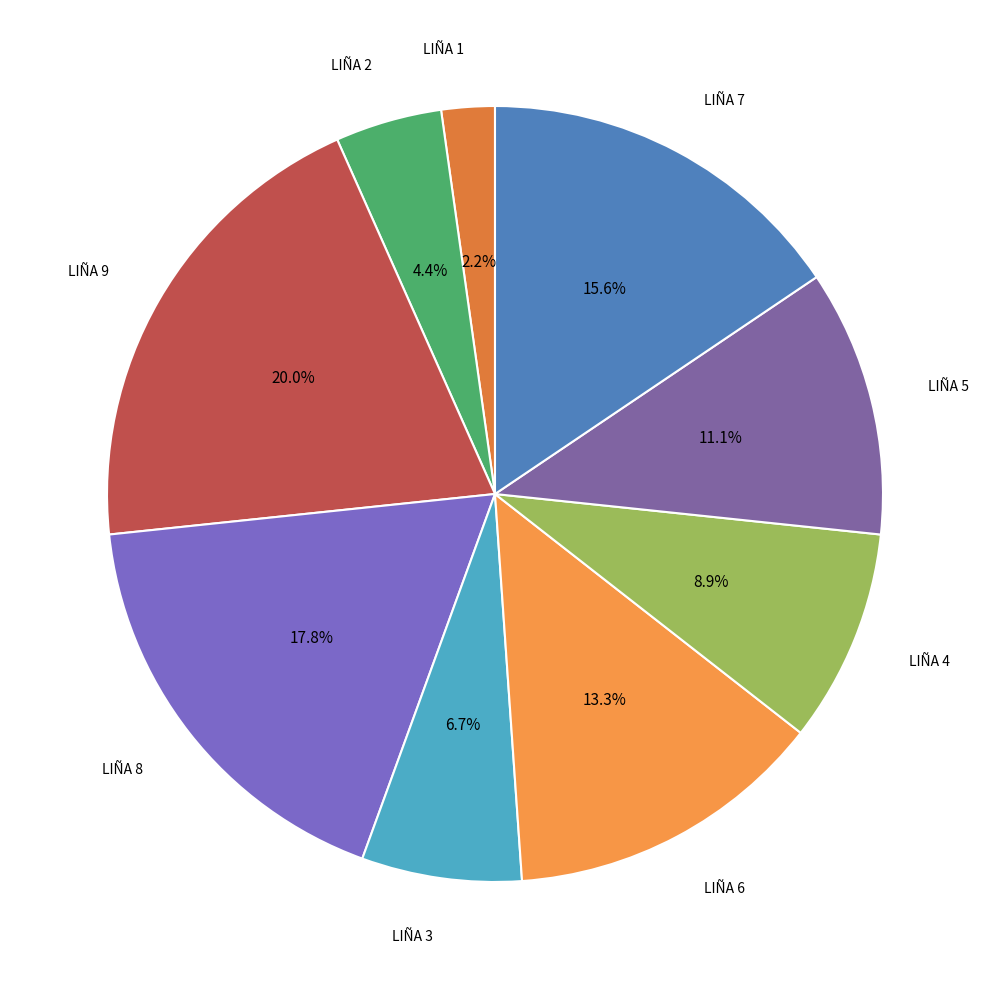

To the nearest percent, what is the difference between the largest and smallest slice percentages?

18%